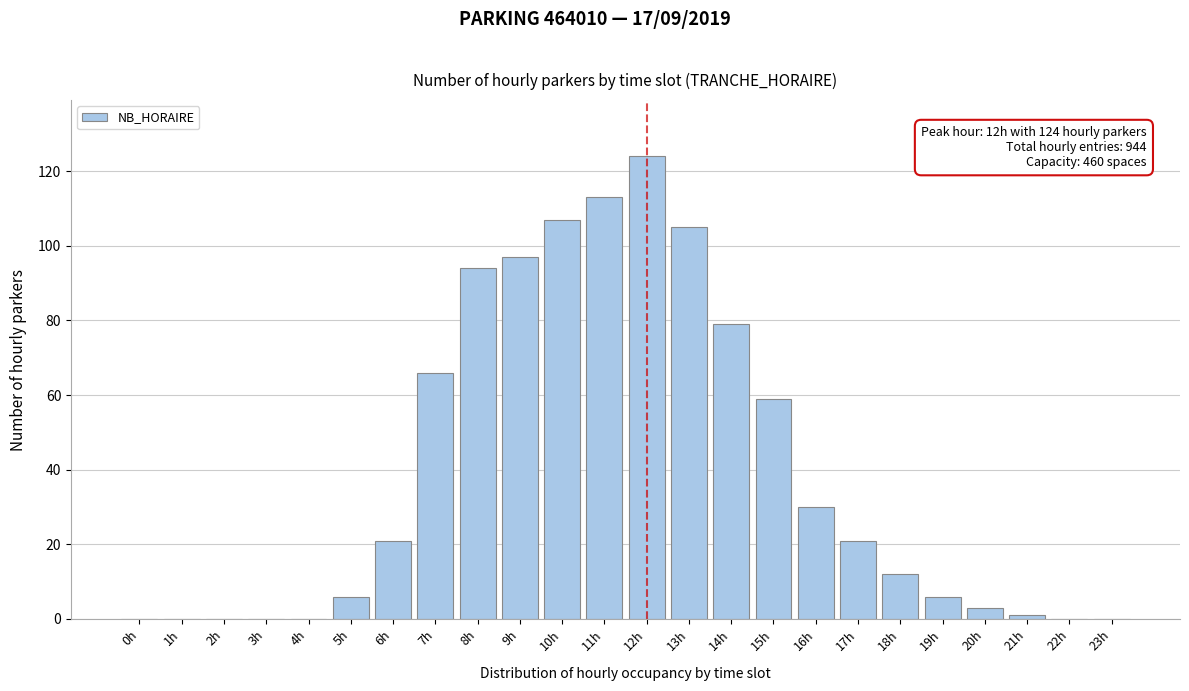

Reading left to right, extract all data points from this chart.

0h=0	1h=0	2h=0	3h=0	4h=0	5h=6	6h=21	7h=66	8h=94	9h=97	10h=107	11h=113	12h=124	13h=105	14h=79	15h=59	16h=30	17h=21	18h=12	19h=6	20h=3	21h=1	22h=0	23h=0